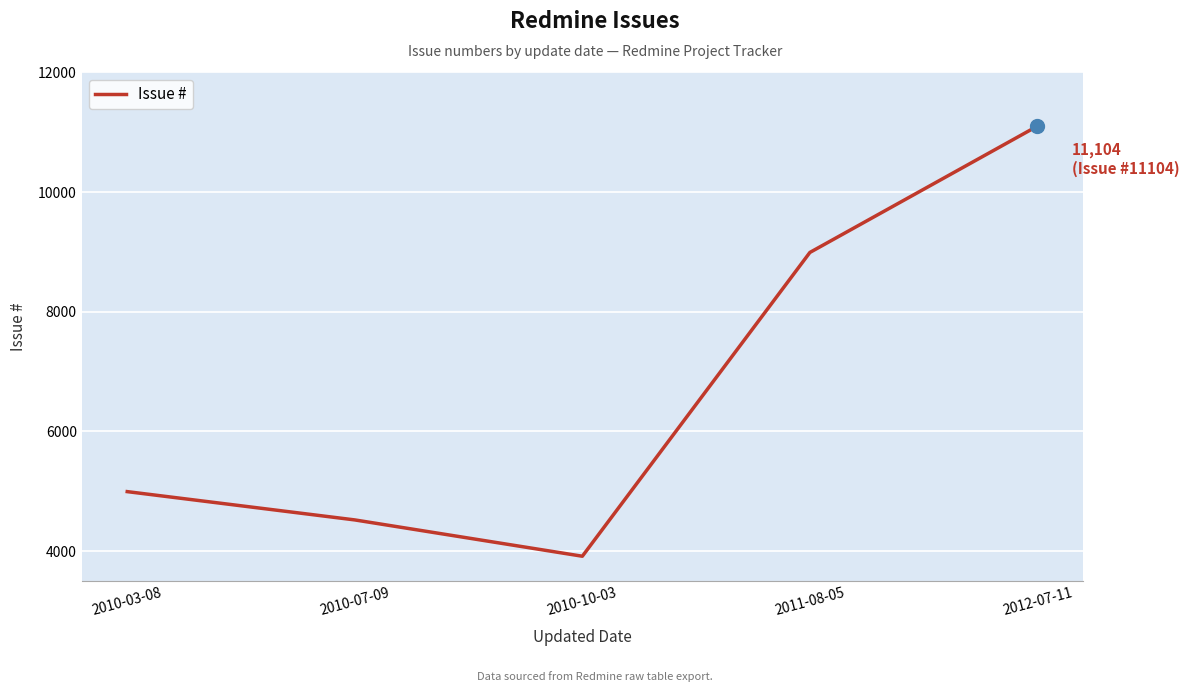

Between 2010-03-08 and 2011-08-05, which is larger?

2011-08-05